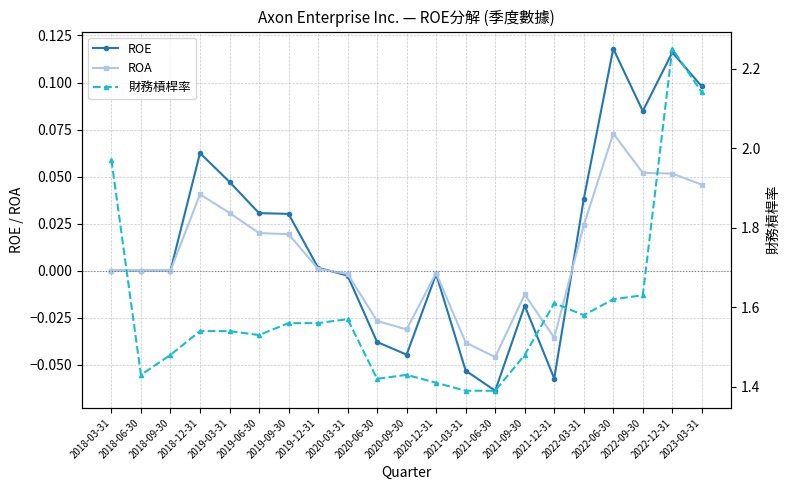

Which series has the widest spread of values?

財務槓桿率